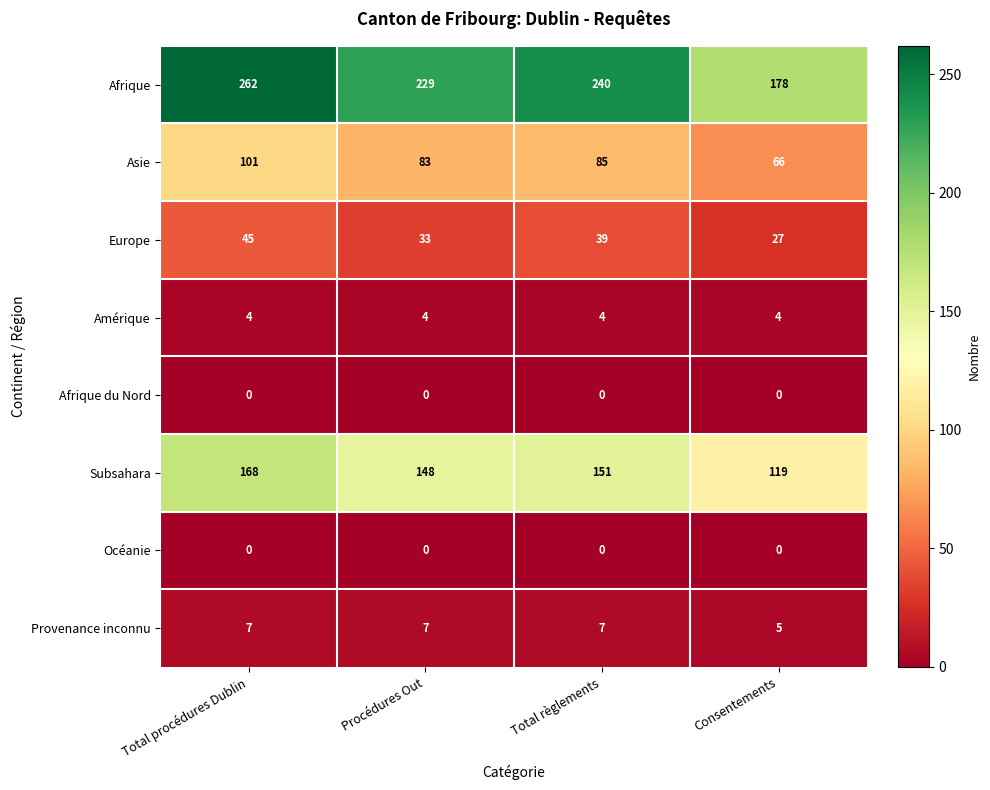

What is the difference between the maximum and second lowest values in the Europe series?

12